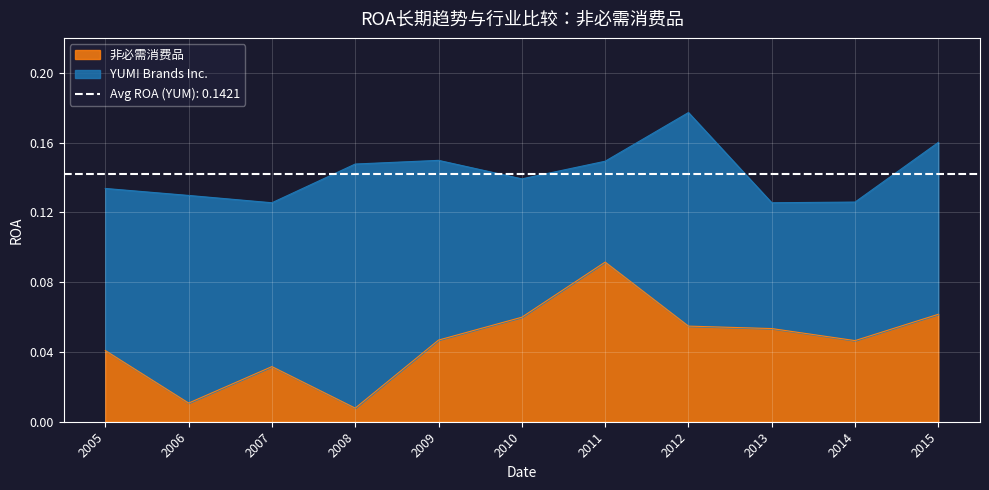

Does the chart display data point markers on the line(s)?

No